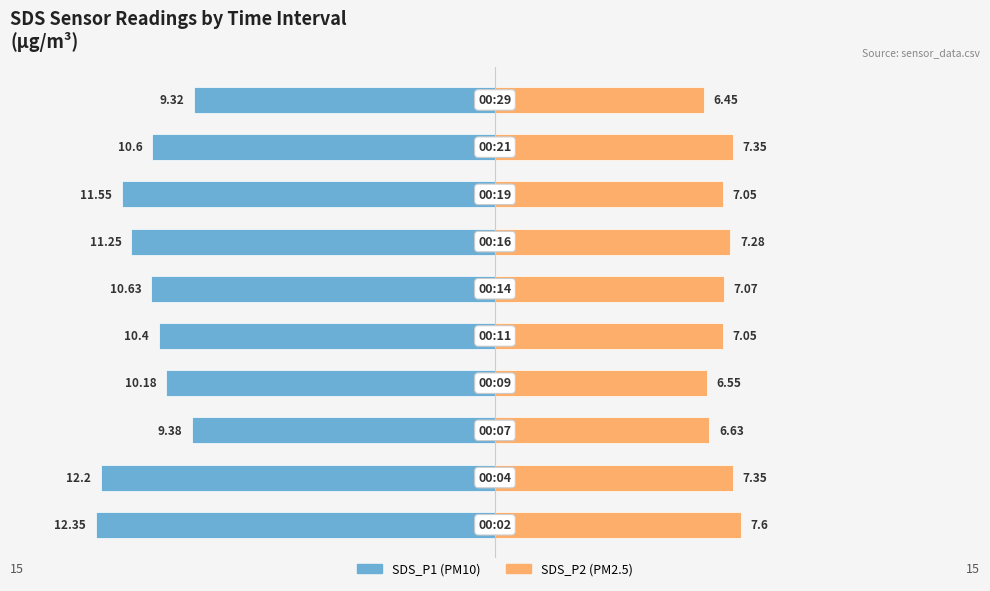

Reading left to right, what are all the values shown in this chart?

SDS_P1: 0=-12.3	1=-12.2	2=-9.4	3=-10.2	4=-10.4	5=-10.6	6=-11.2	7=-11.6	8=-10.6	9=-9.3
SDS_P2: 0=7.6	1=7.3	2=6.6	3=6.5	4=7.0	5=7.1	6=7.3	7=7.0	8=7.3	9=6.5